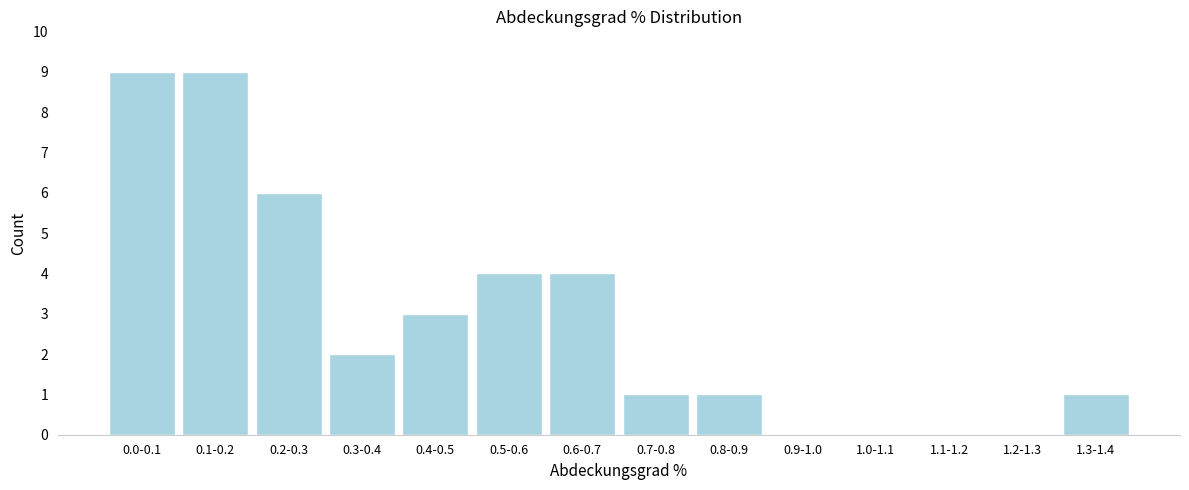

Reading right to left, what are all the values shown in this chart?

1.3-1.4=1	1.2-1.3=0	1.1-1.2=0	1.0-1.1=0	0.9-1.0=0	0.8-0.9=1	0.7-0.8=1	0.6-0.7=4	0.5-0.6=4	0.4-0.5=3	0.3-0.4=2	0.2-0.3=6	0.1-0.2=9	0.0-0.1=9